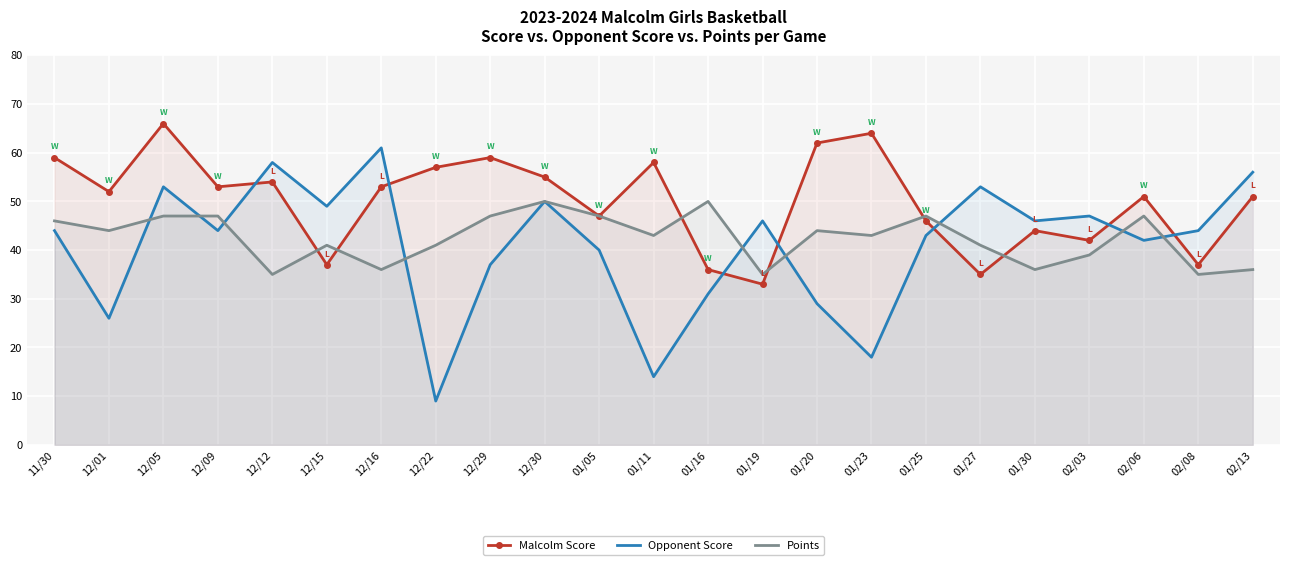

Reading left to right, list all the values displayed in this chart.

Malcolm Score: 59	52	66	53	54	37	53	57	59	55	47	58	36	33	62	64	46	35	44	42	51	37	51
Opponent Score: 44	26	53	44	58	49	61	9	37	50	40	14	31	46	29	18	43	53	46	47	42	44	56
Points: 46	44	47	47	35	41	36	41	47	50	47	43	50	35	44	43	47	41	36	39	47	35	36